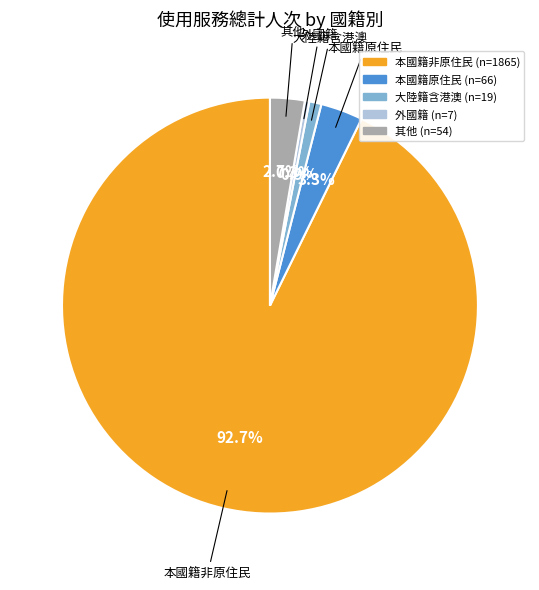

To the nearest percent, what is the difference between the largest and smallest slice percentages?

92%